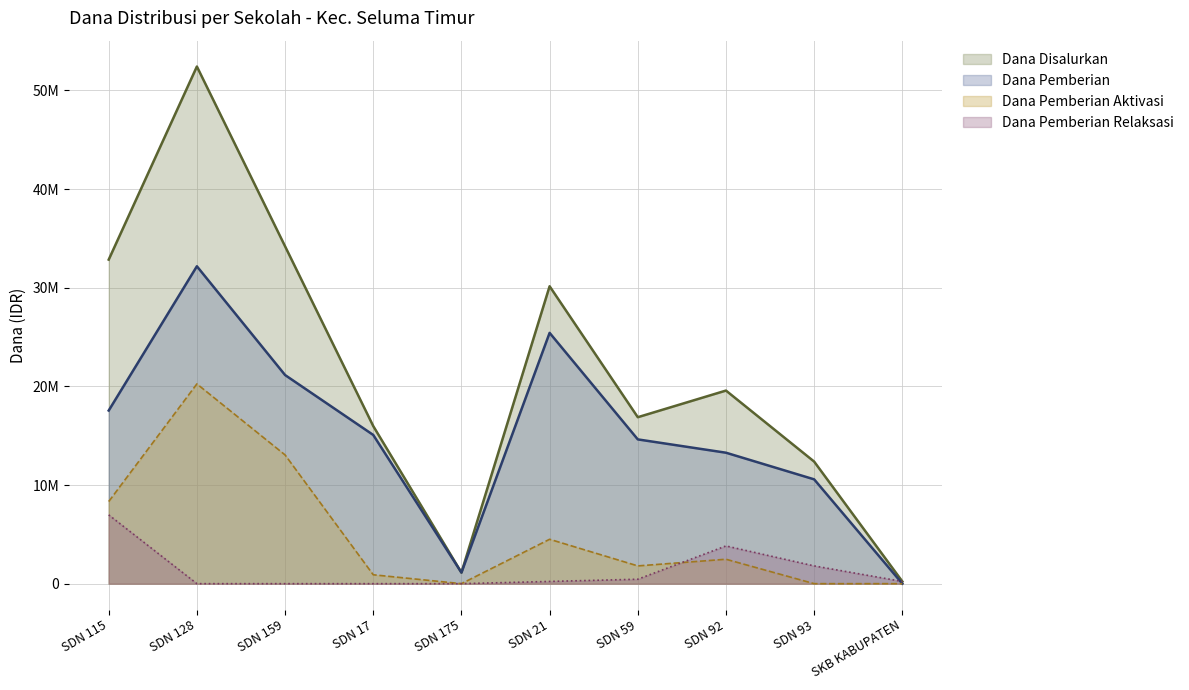

What are all the series names shown in the legend?

Dana Disalurkan, Dana Pemberian, Dana Pemberian Aktivasi, Dana Pemberian Relaksasi